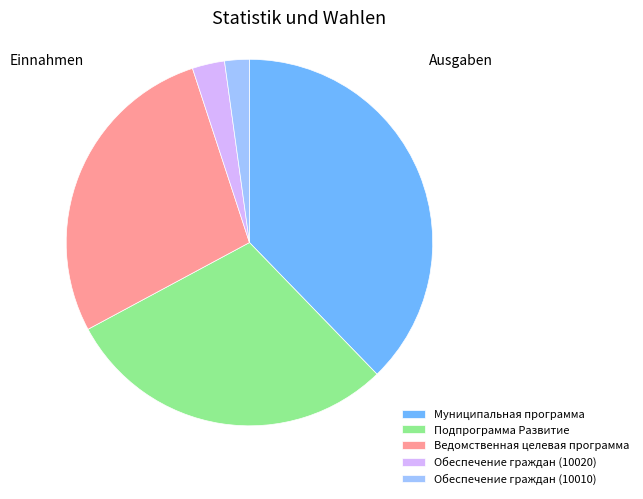

Between Подпрограмма Развитие and Ведомственная целевая программа, which is larger?

Подпрограмма Развитие